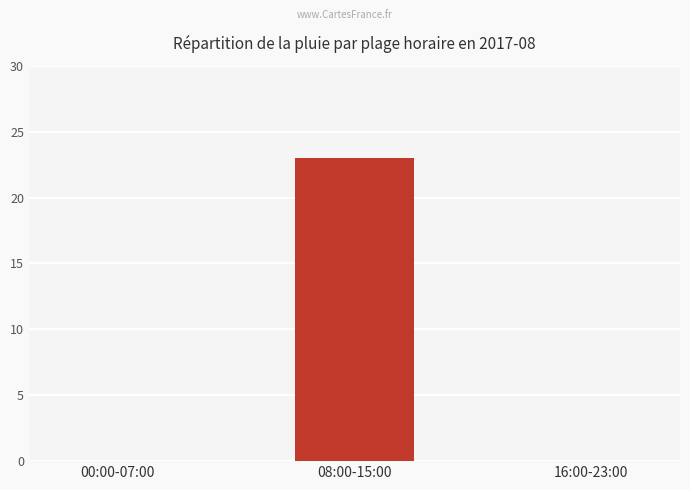

Between 16:00-23:00 and 08:00-15:00, which is larger?

08:00-15:00